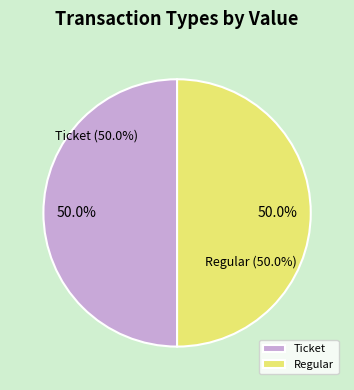

How many slices are in this pie chart?

2